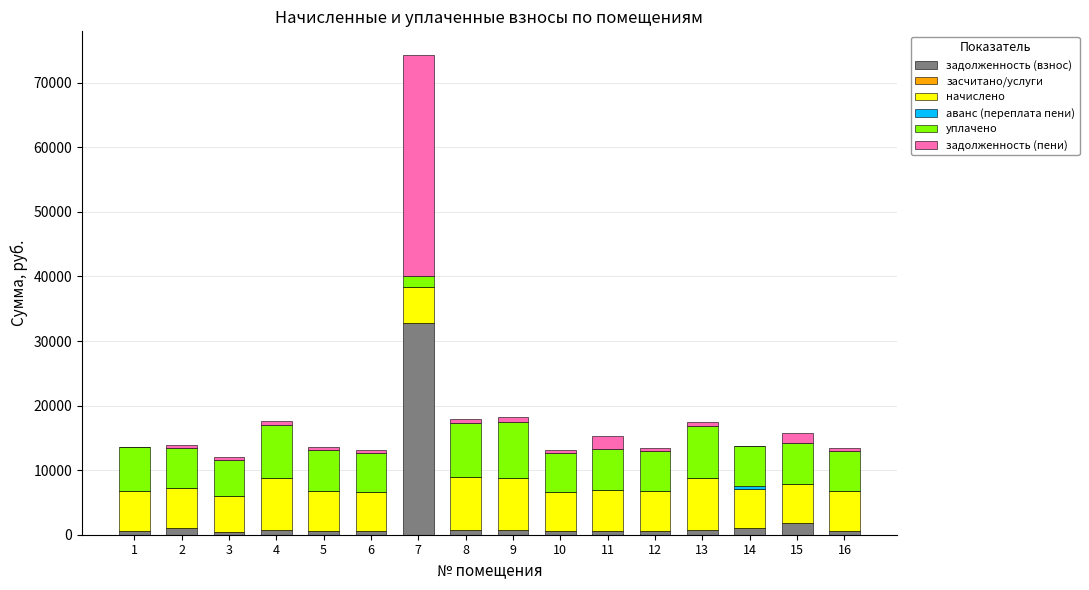

Does the chart contain stacked bars?

Yes